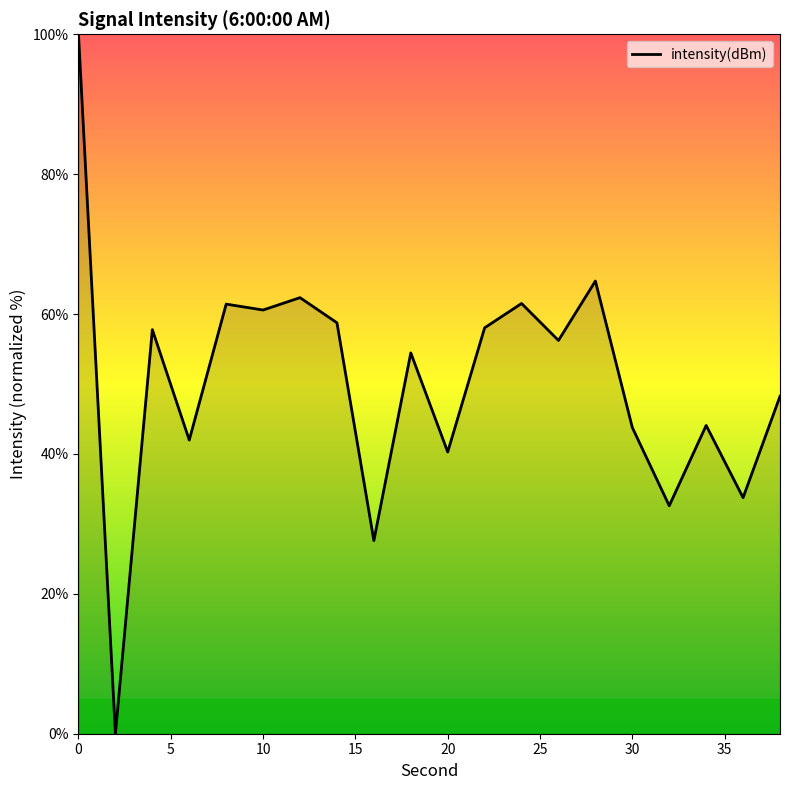

Count the number of values greater than 56.

10